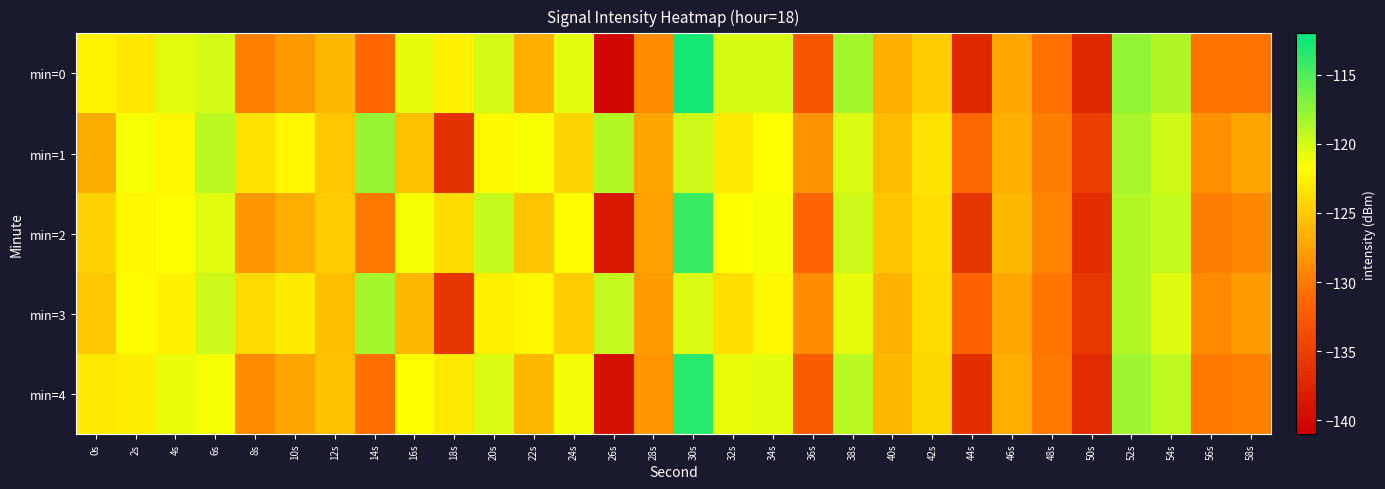

Which series has the largest total across all categories?

min=1